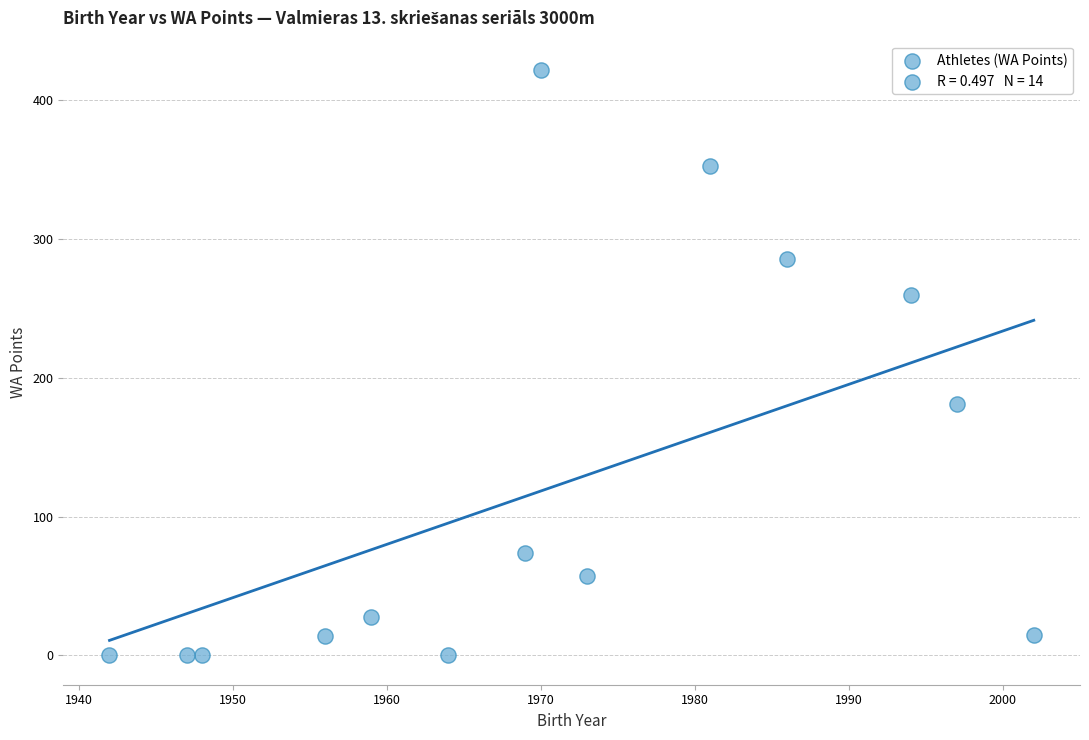

What Y value in the scatter plot is closest to 211?

181